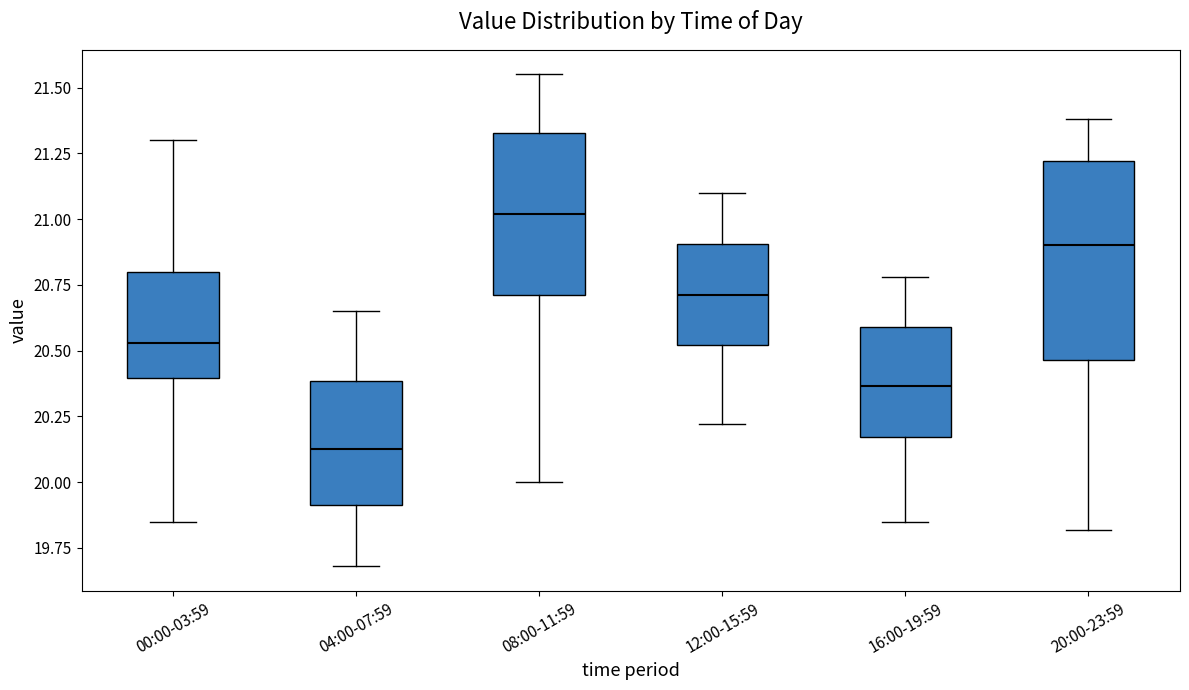

Which box has the highest median line?

08:00-11:59